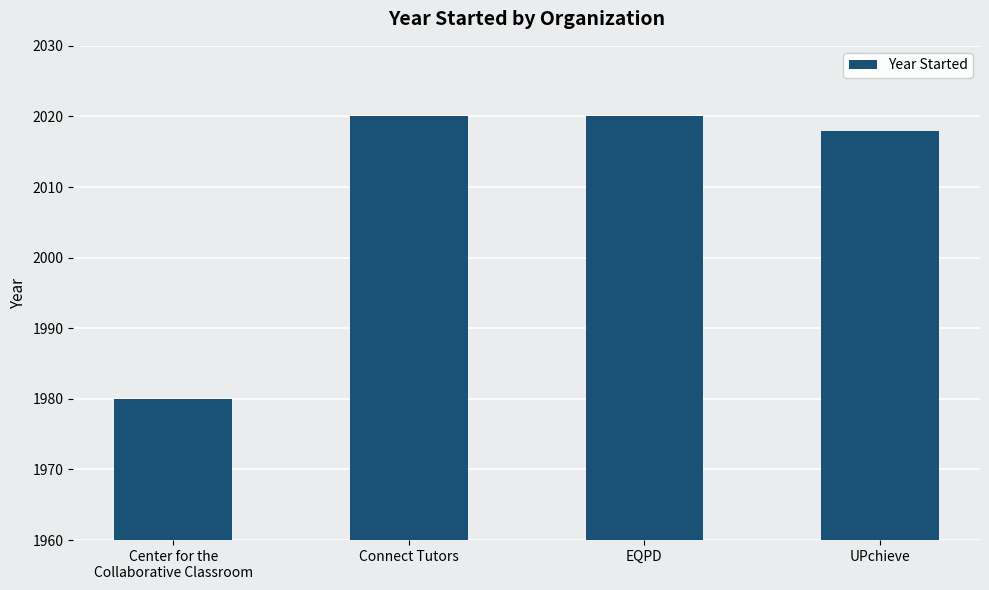

What is the value of the 3rd bar from the left?

2020